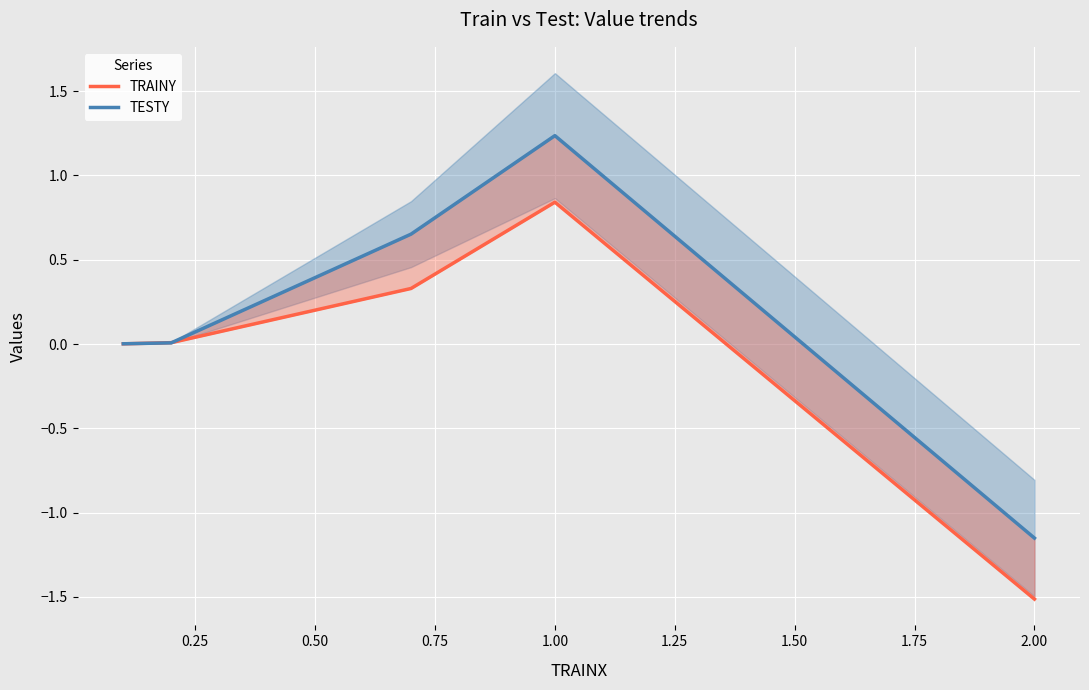

Is the value of TESTY at 2.00 greater than the value of TRAINY at 1.00?

No